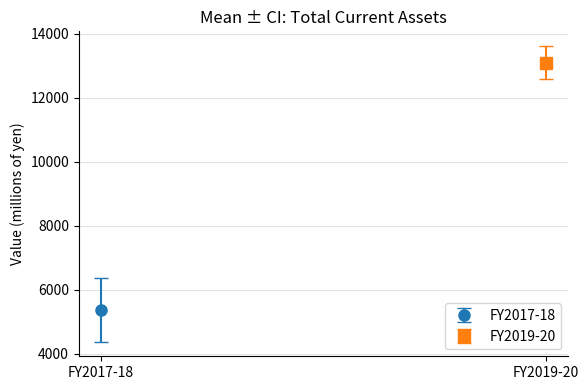

Between FY2019 and FY2020, which is larger?

FY2019